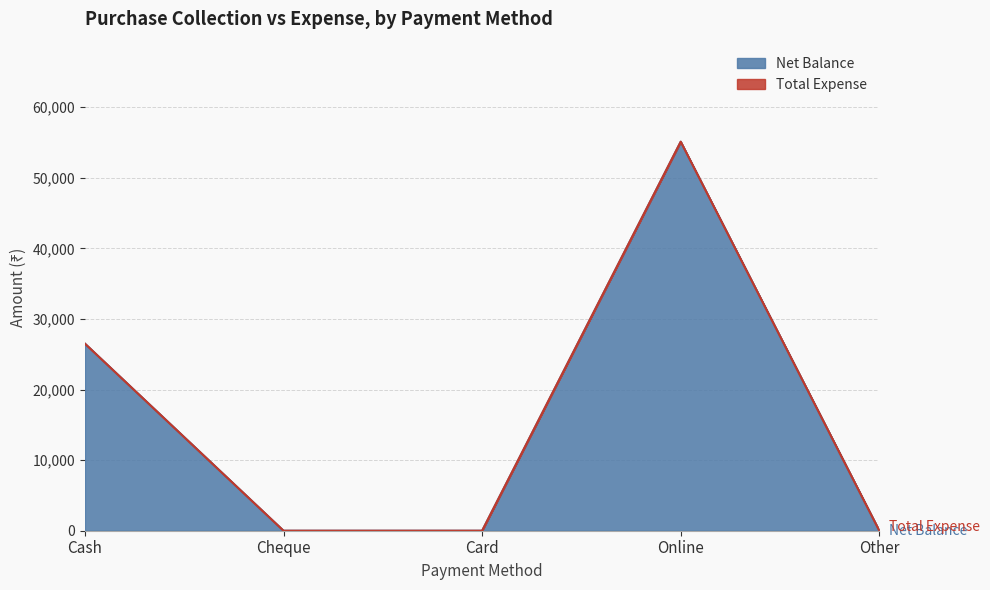

How many categories are shown in the chart?

5